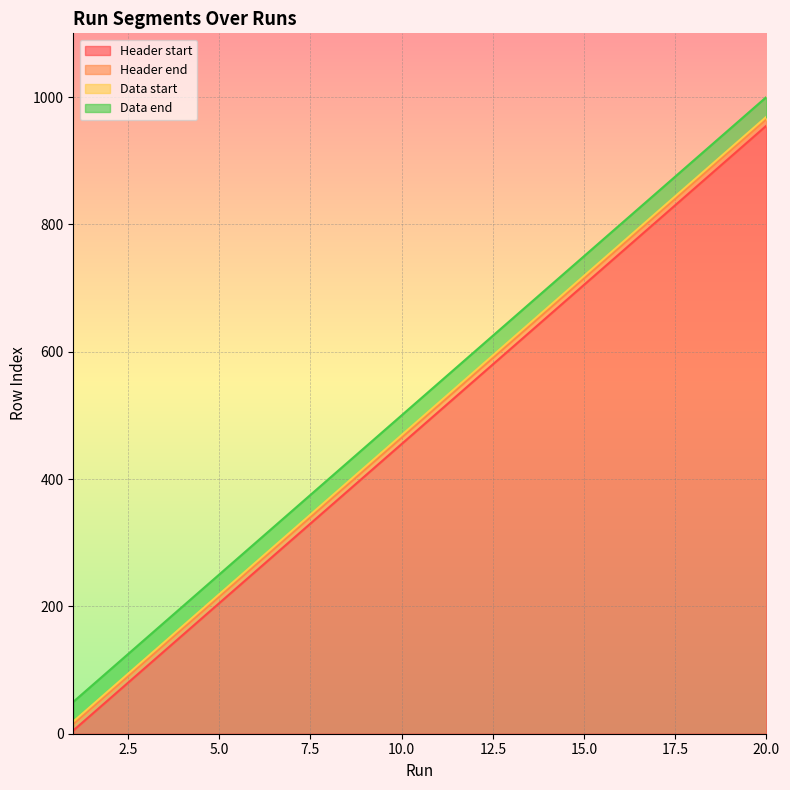

What is the difference between the Header start values at 18 and 13?

250